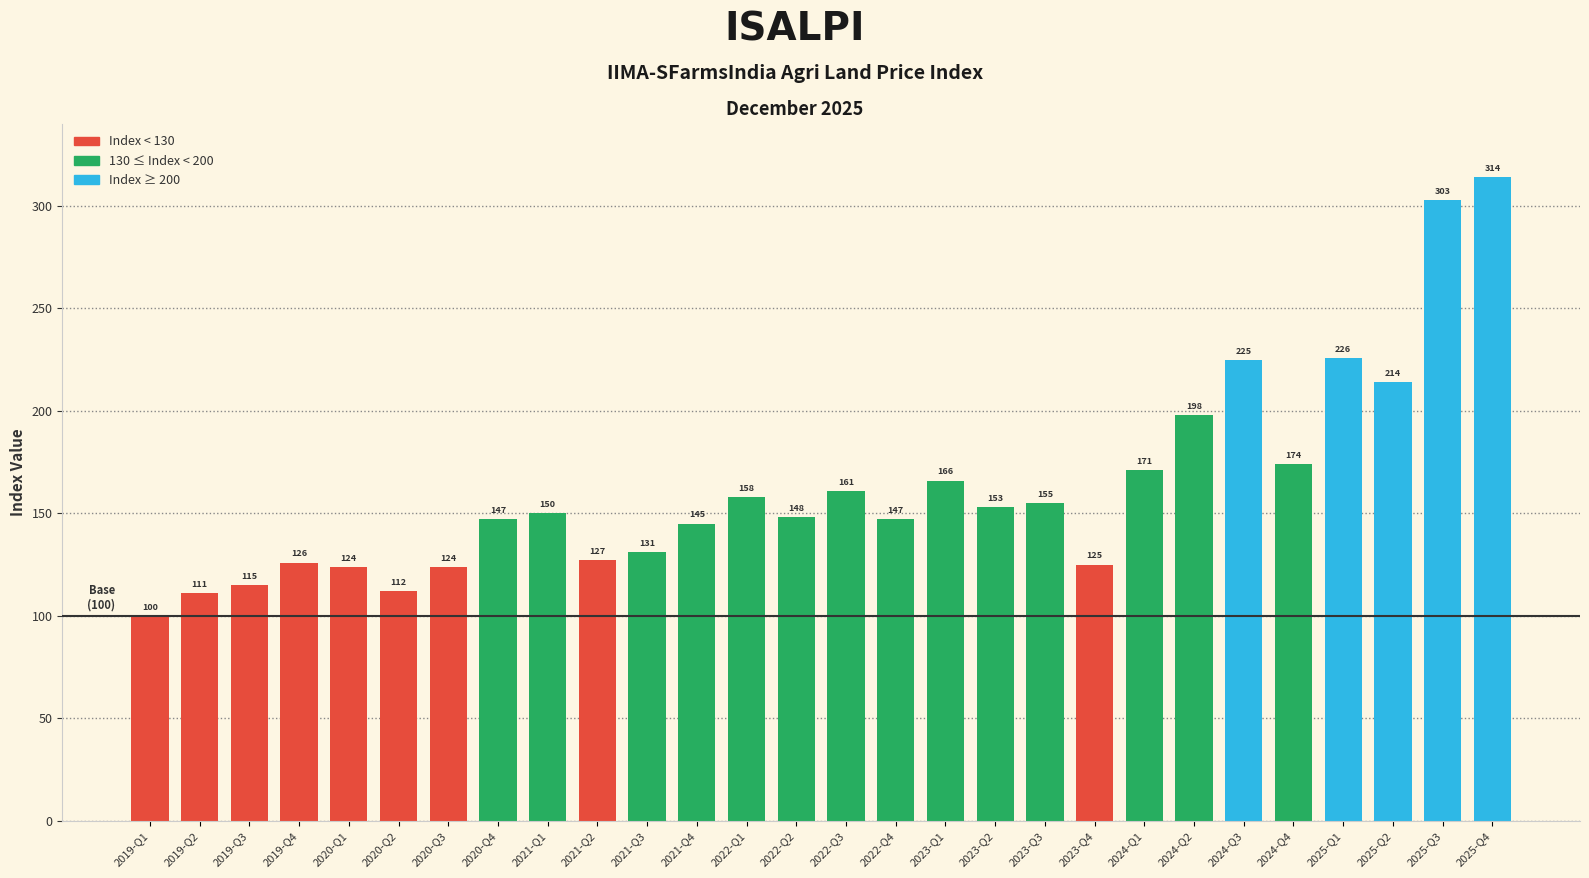

Between 2019-Q1 and 2021-Q1, which is larger?

2021-Q1